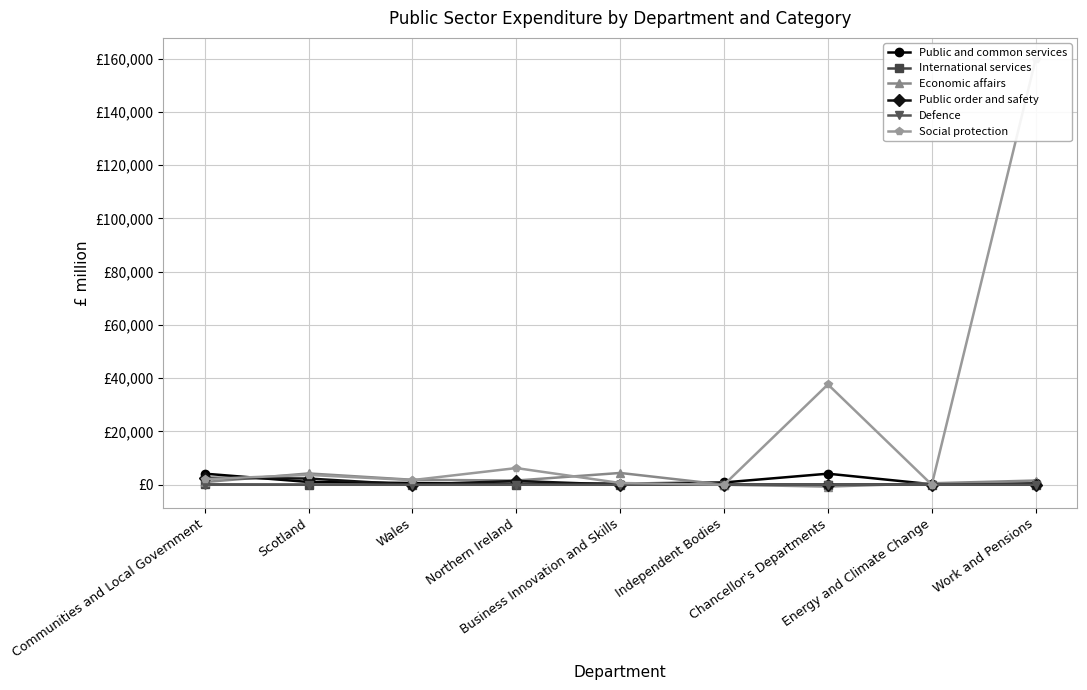

Is the value of Economic affairs at Wales greater than the value of Defence at Chancellor's Departments?

Yes